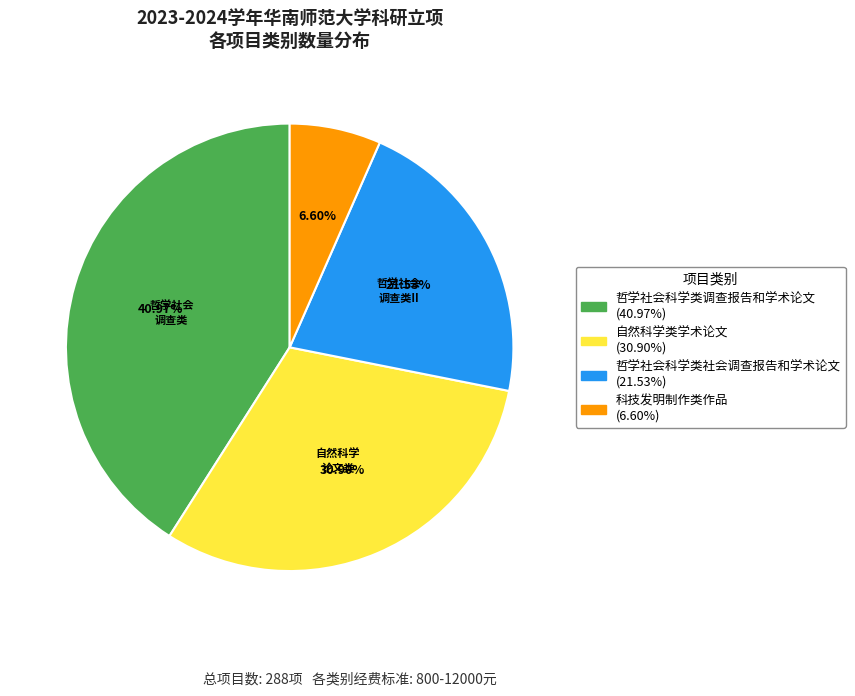

Does any single category account for the majority?

No